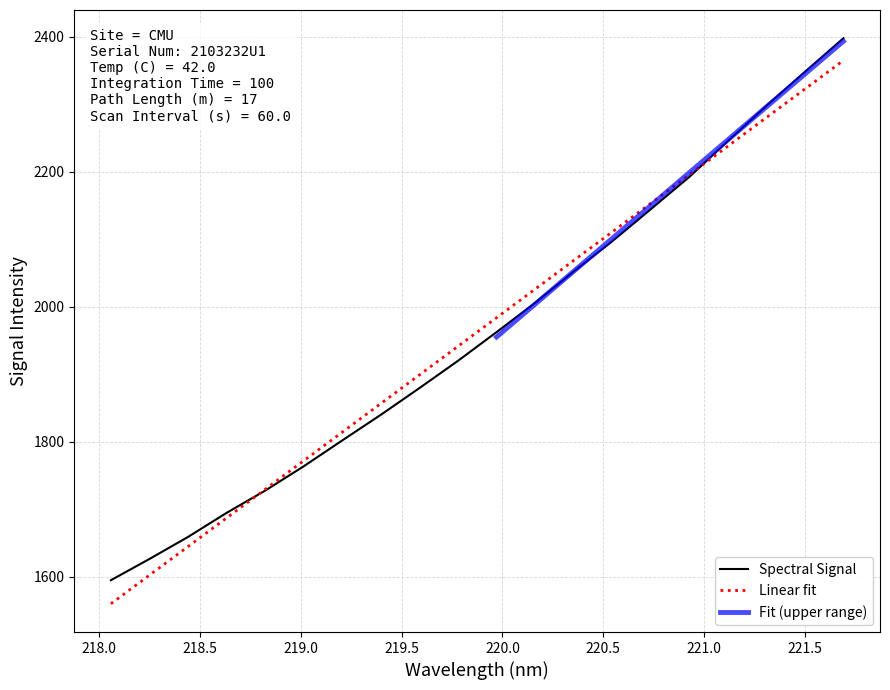

Reading right to left, list all the values displayed in this chart.

2397.9	2348.1	2297.6	2245.4	2192.3	2144.5	2096.9	2052.1	2005.8	1962.3	1919.9	1879.4	1839.9	1801.9	1763.5	1727.4	1694.5	1658.8	1626.1	1594.6